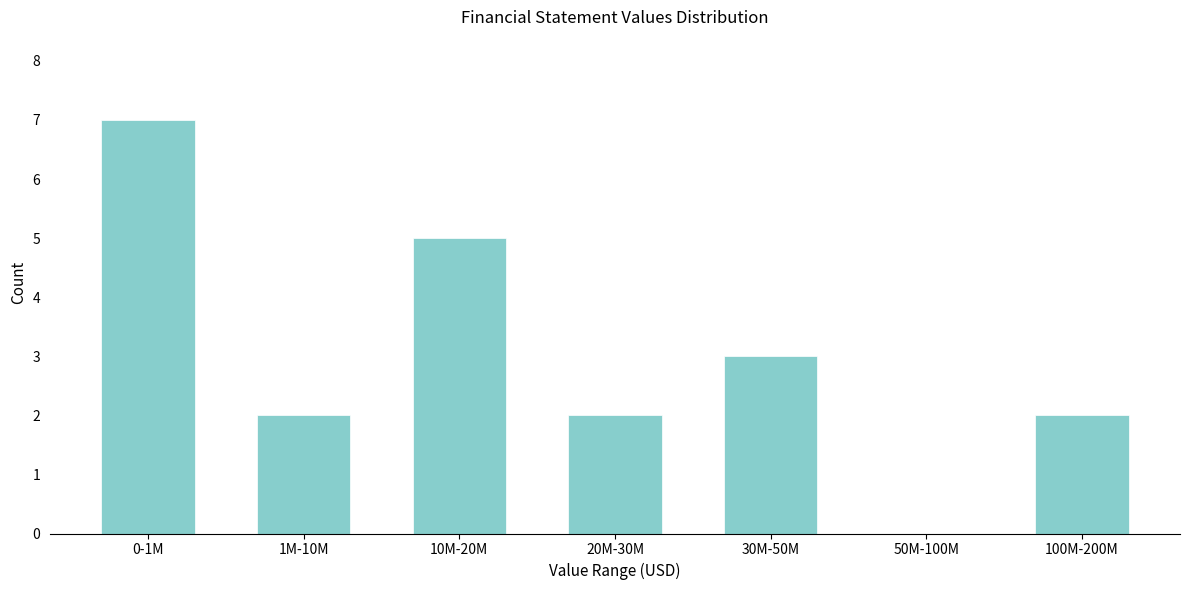

Reading left to right, what are all the values shown in this chart?

0-1M=7	1M-10M=2	10M-20M=5	20M-30M=2	30M-50M=3	50M-100M=0	100M-200M=2